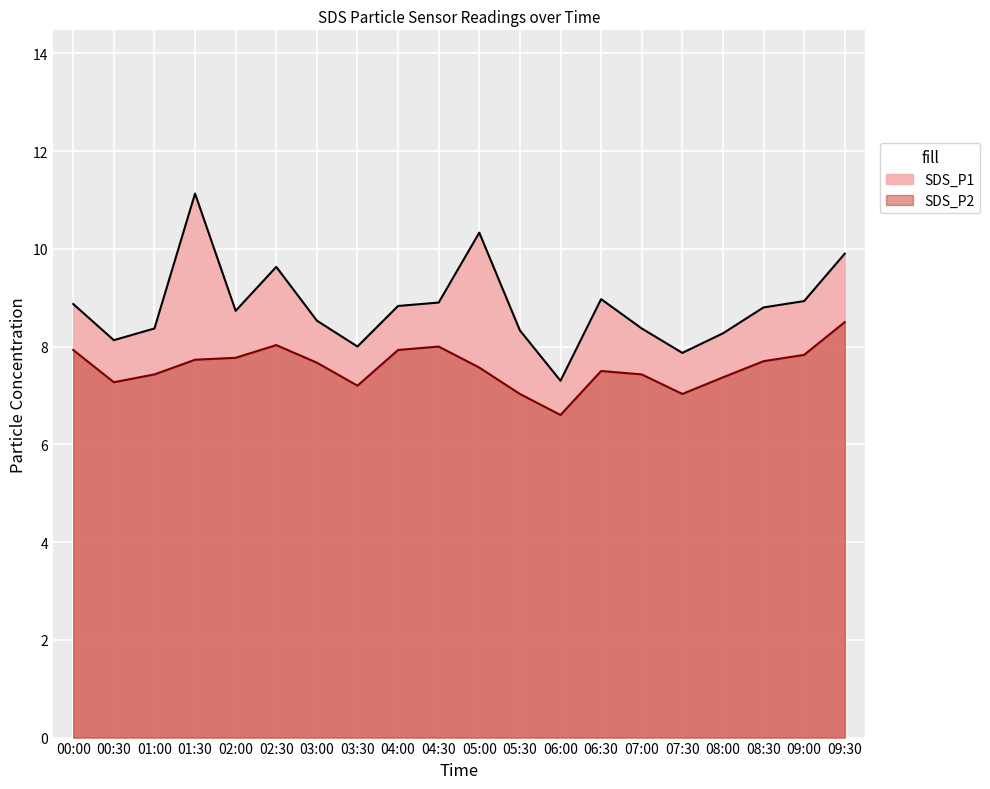

What are all the series names shown in the legend?

SDS_P1, SDS_P2